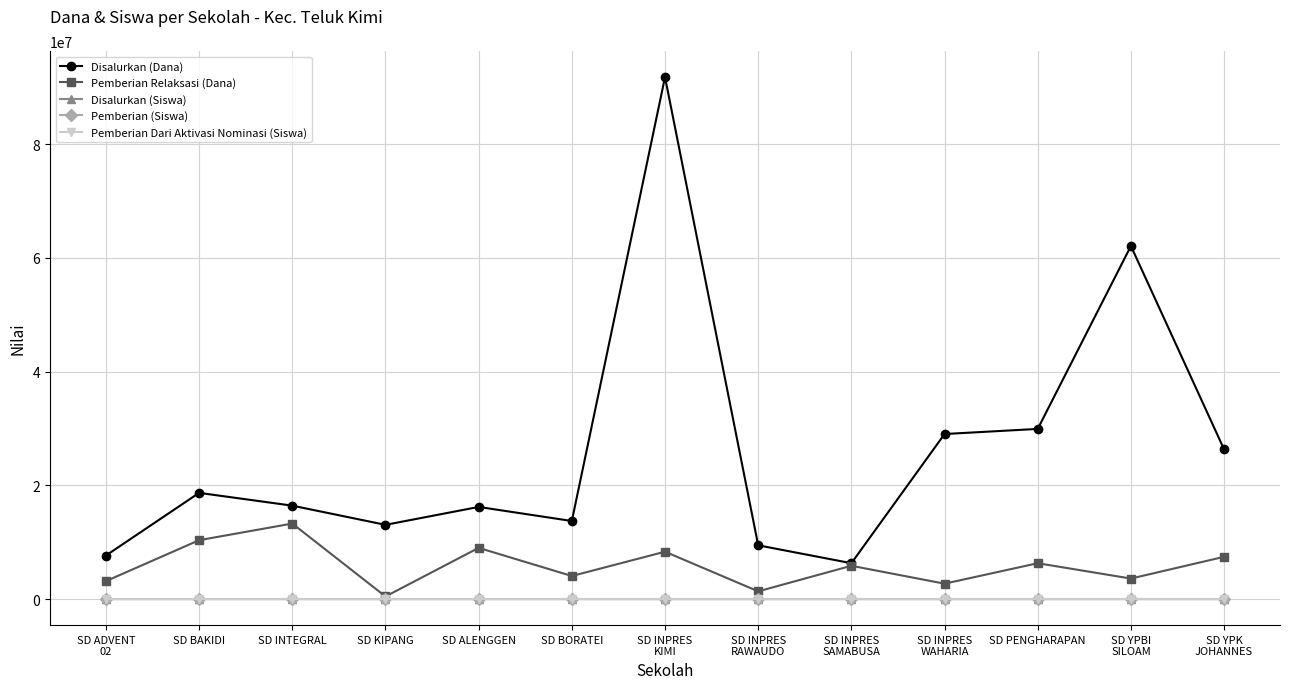

Which series has the widest spread of values?

Disalurkan (Dana)